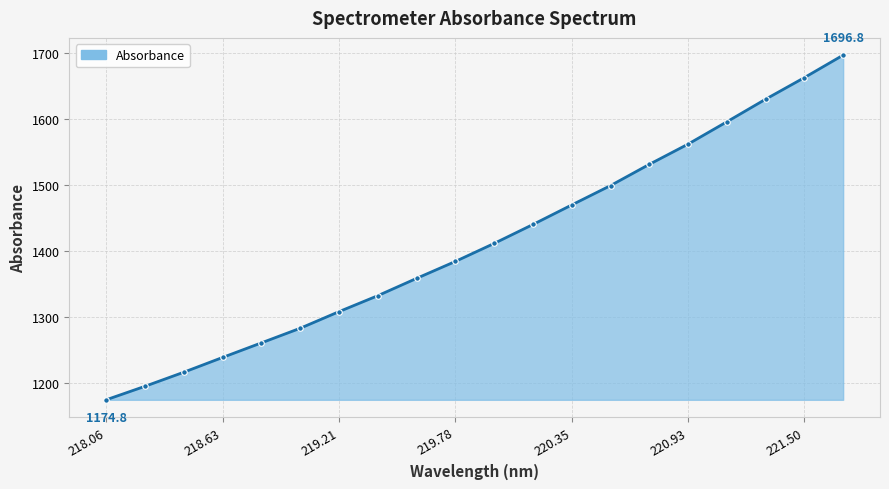

What is the value of the 2nd point from the left?

1195.2